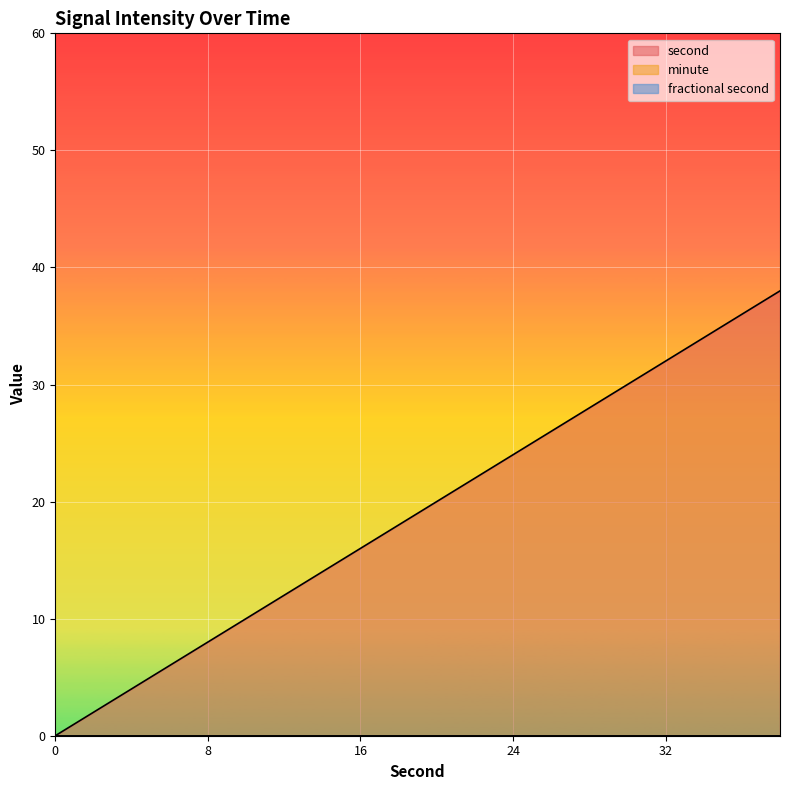

What is the average value of the second series?

19